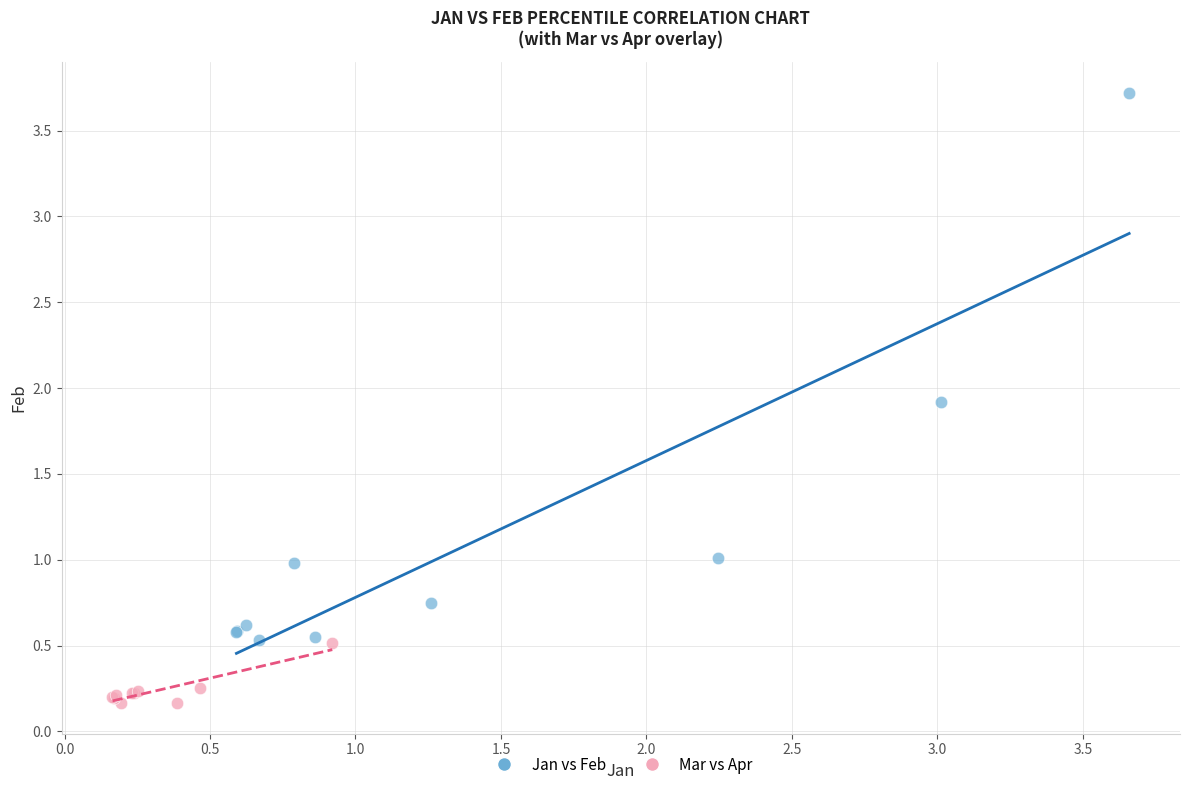

Which series reaches the minimum Y coordinate?

Mar vs Apr